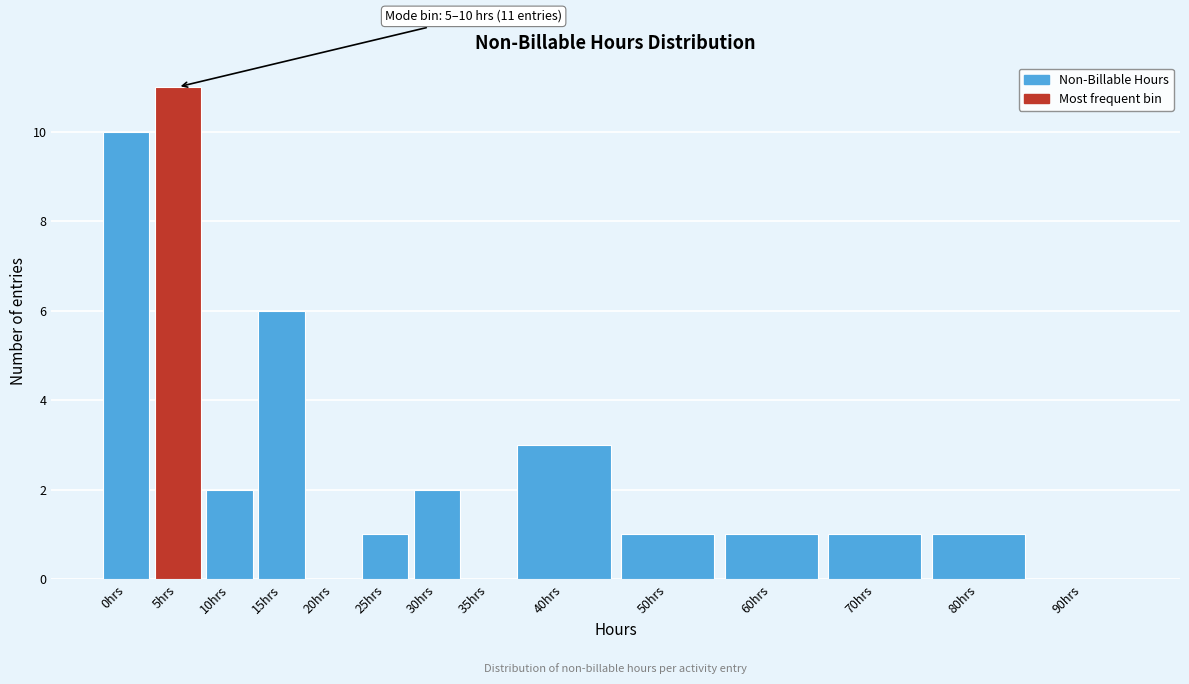

Reading left to right, what are all the values shown in this chart?

0hrs=10	5hrs=11	10hrs=2	15hrs=6	20hrs=0	25hrs=1	30hrs=2	35hrs=0	40hrs=3	50hrs=1	60hrs=1	70hrs=1	80hrs=1	90hrs=0